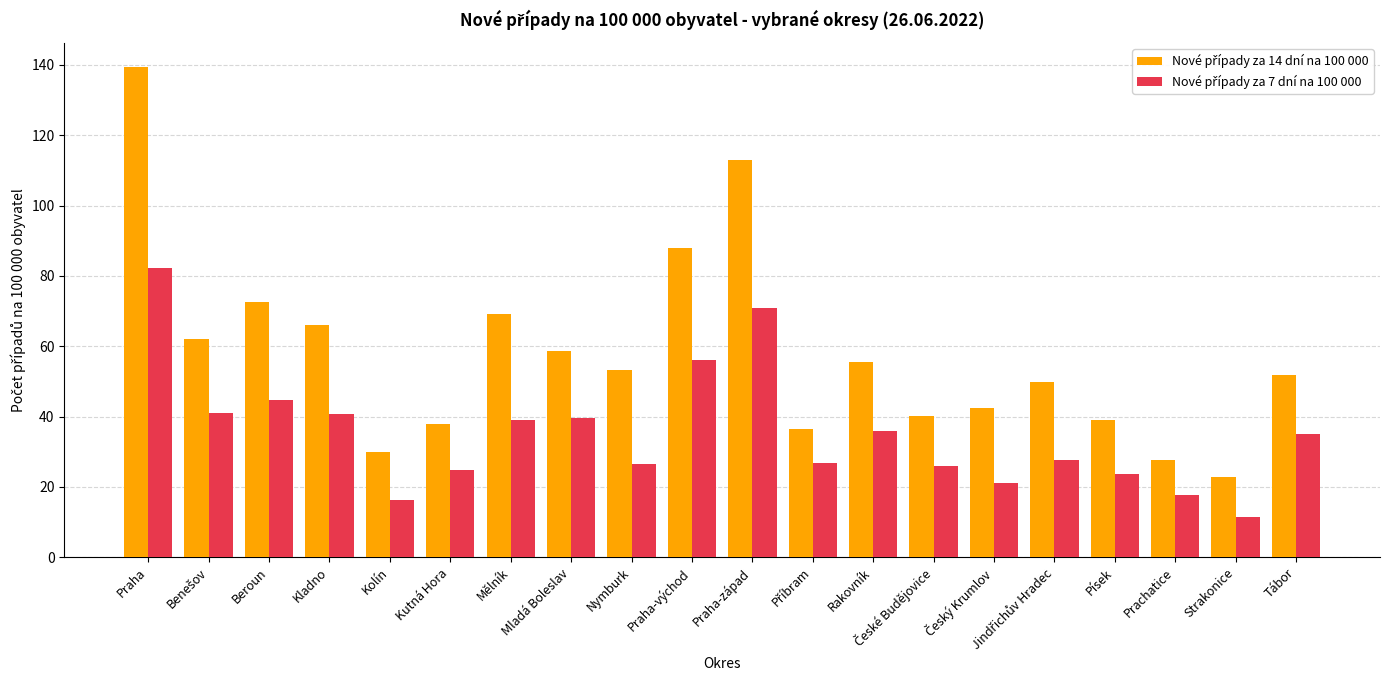

What is the greatest value displayed?

139.2